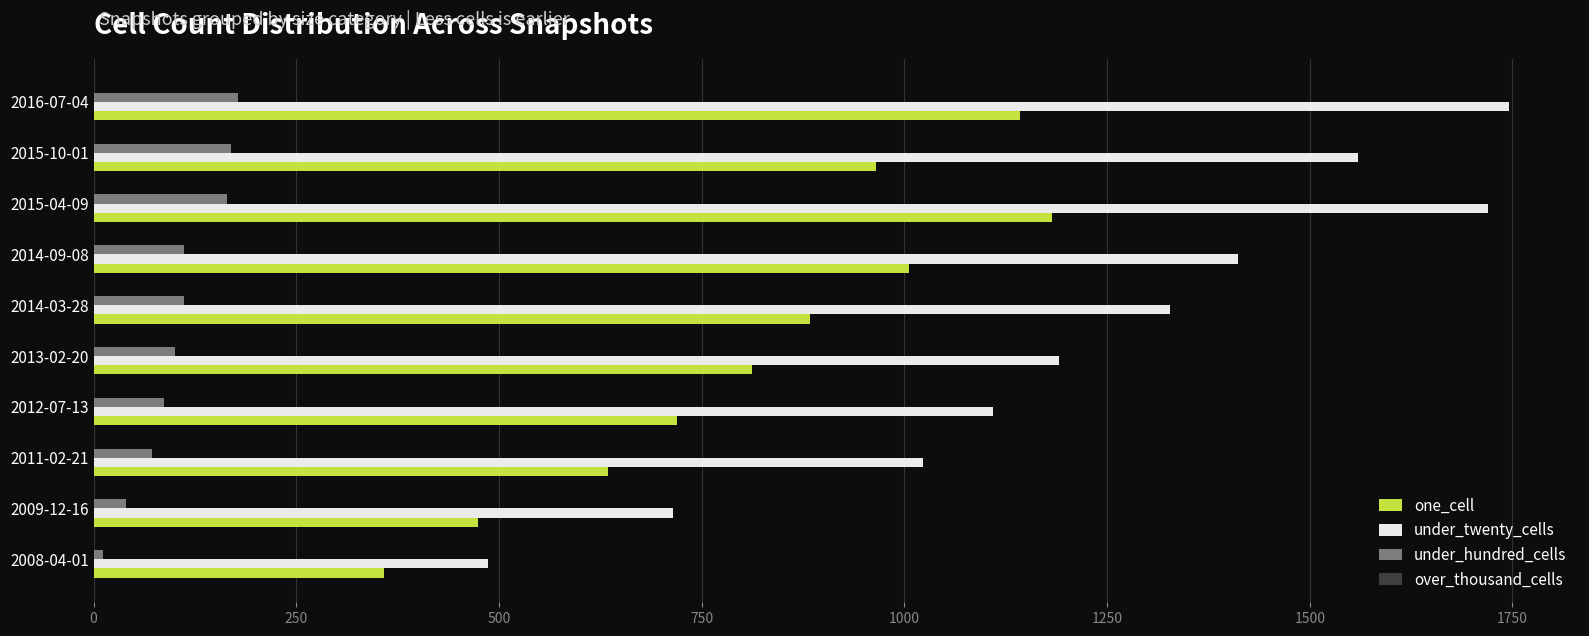

Which category has the lowest value in the under_twenty_cells series?

2008-04-01